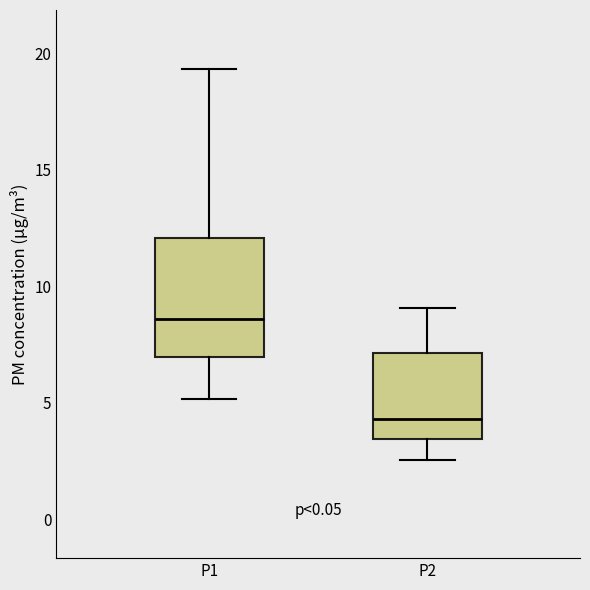

Where is the upper edge of the box for P1 on the y-axis? The values are not printed on the chart, so give them approximately, as read against the axis.

12.0